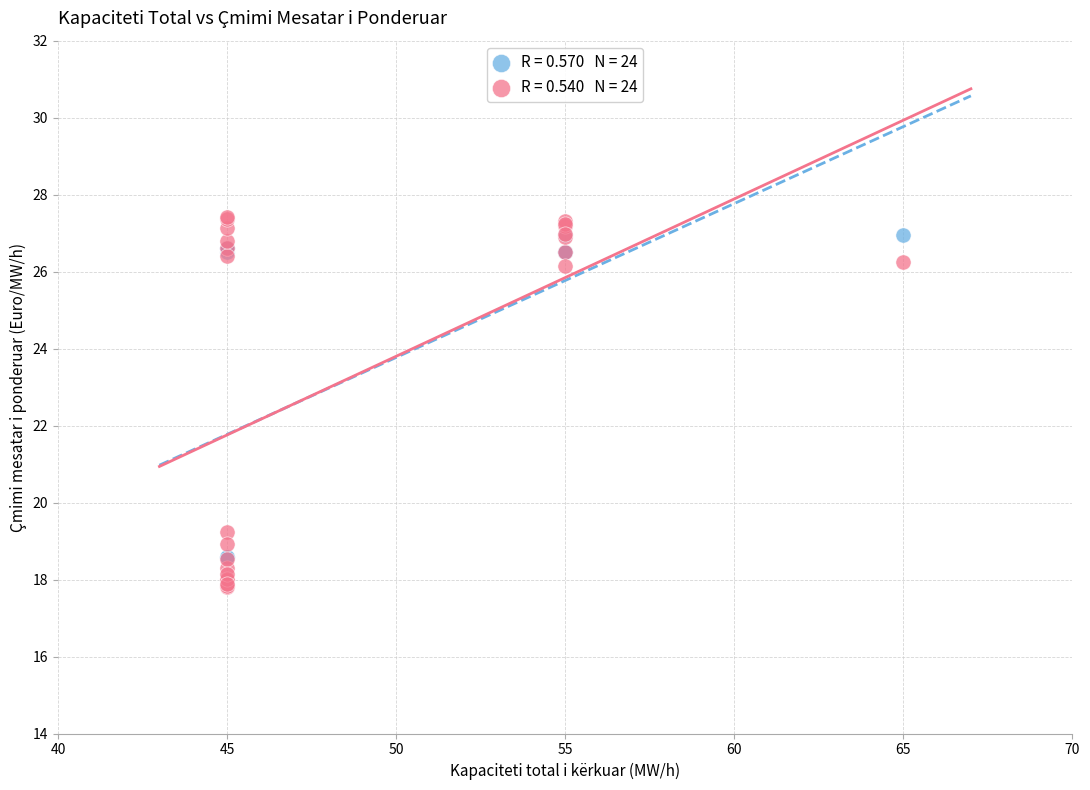

Across all series, what Y value is closest to 22?

19.2